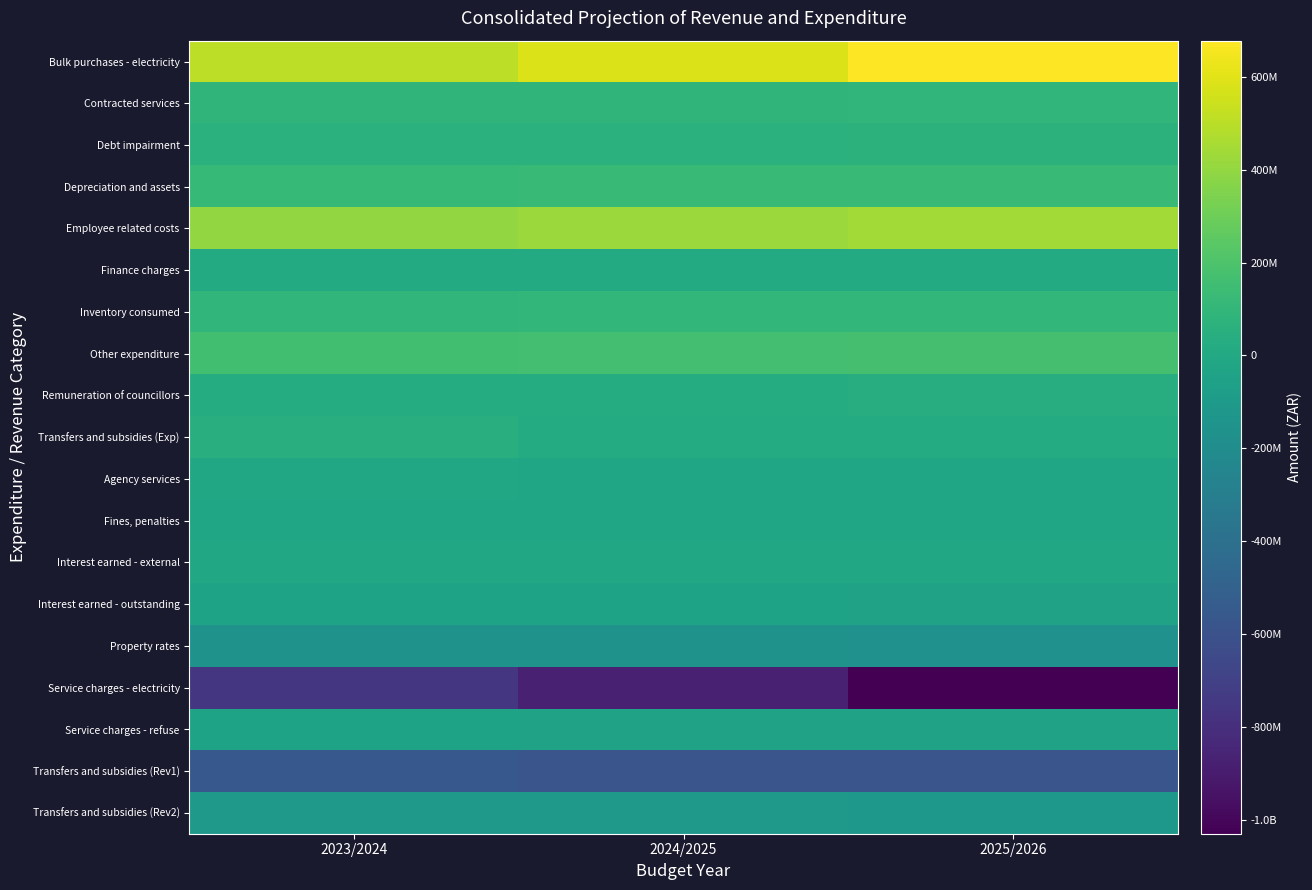

Reading left to right, extract all data points from this chart.

Bulk purchases - electricity: 2023/2024=508243120	2024/2025=590983859	2025/2026=678088002
Contracted services: 2023/2024=85720401	2024/2025=89920700	2025/2026=94146974
Debt impairment: 2023/2024=59600000	2024/2025=62520400	2025/2026=65458859
Depreciation and assets: 2023/2024=115814038	2024/2025=121488926	2025/2026=127198907
Employee related costs: 2023/2024=399349012	2024/2025=418917121	2025/2026=438606239
Finance charges: 2023/2024=12644819	2024/2025=13264415	2025/2026=13887842
Inventory consumed: 2023/2024=94006693	2024/2025=99221446	2025/2026=103884860
Other expenditure: 2023/2024=163132102	2024/2025=167894656	2025/2026=175785716
Remuneration of councillors: 2023/2024=29382362	2024/2025=30822096	2025/2026=32270734
Transfers and subsidies (Exp): 2023/2024=50700230	2024/2025=22276911	2025/2026=22997401
Agency services: 2023/2024=-15664291	2024/2025=-16431842	2025/2026=-17204139
Fines, penalties: 2023/2024=-21557011	2024/2025=-22613305	2025/2026=-23676130
Interest earned - external: 2023/2024=-9500000	2024/2025=-9965500	2025/2026=-10433879
Interest earned - outstanding: 2023/2024=-39734777	2024/2025=-41681782	2025/2026=-43640826
Property rates: 2023/2024=-150141836	2024/2025=-157498787	2025/2026=-164901230
Service charges - electricity: 2023/2024=-763000000	2024/2025=-875161000	2025/2026=-1030064498
Service charges - refuse: 2023/2024=-40893774	2024/2025=-42897569	2025/2026=-44913755
Transfers and subsidies (Rev1): 2023/2024=-559237850	2024/2025=-581550976	2025/2026=-580564832
Transfers and subsidies (Rev2): 2023/2024=-113275150	2024/2025=-112734024	2025/2026=-117937168